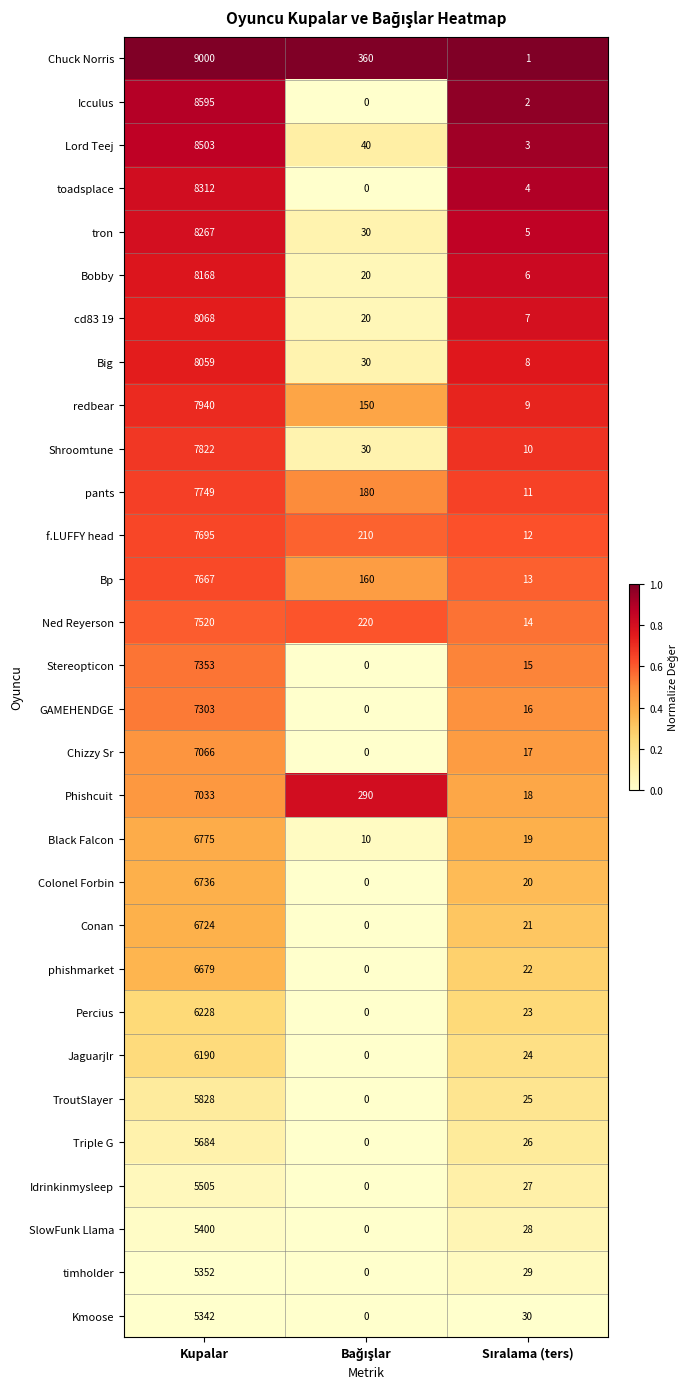

Which series has the largest range (max minus min)?

Chuck Norris